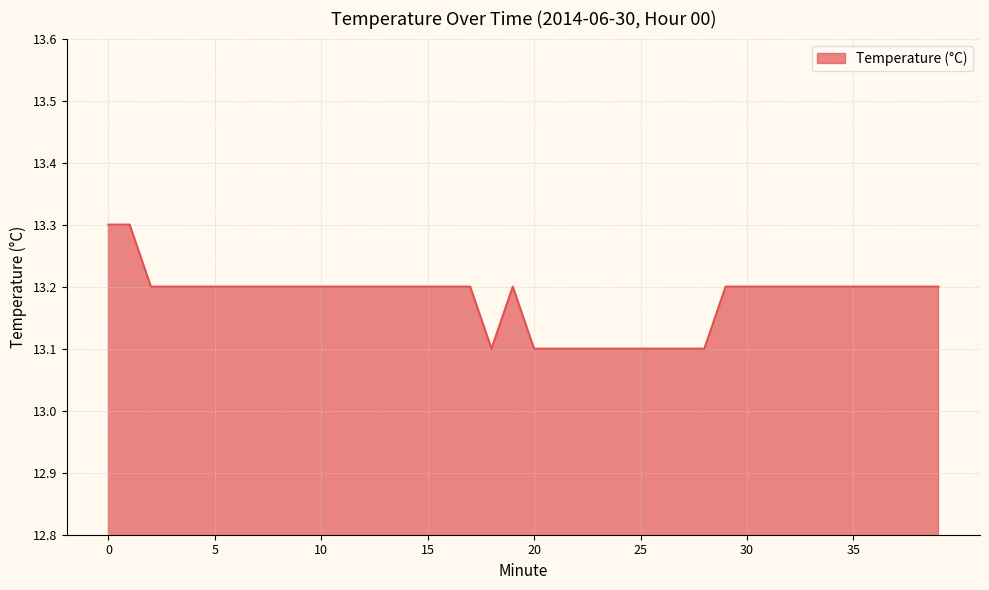

What is the maximum value shown in the chart?

13.3